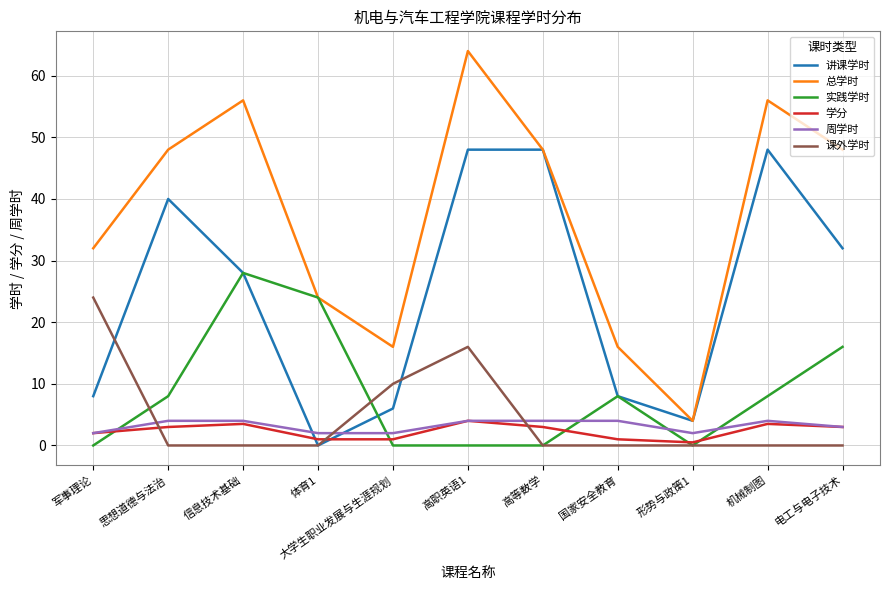

How many categories are shown in the chart?

11